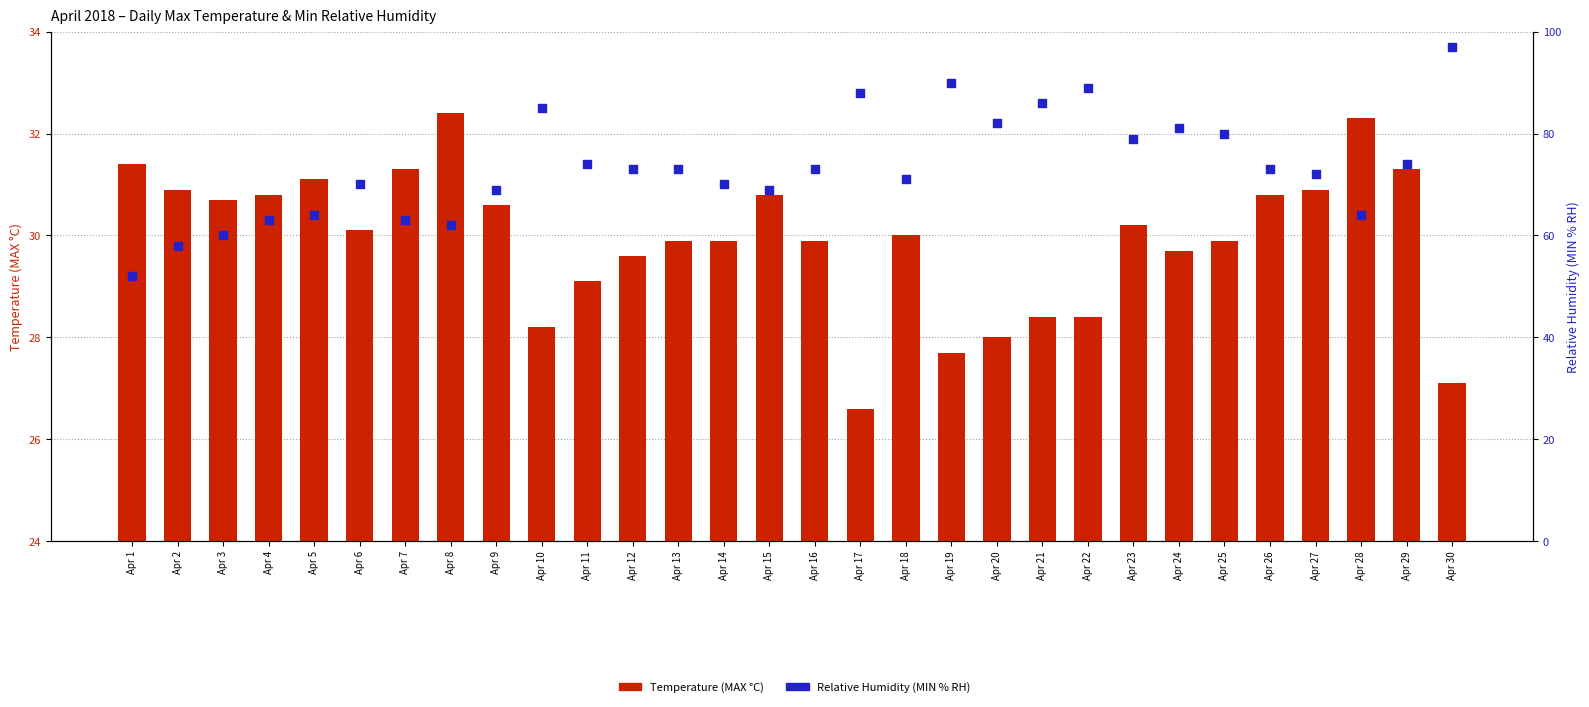

Which series contains the lowest Y value?

Temperature (MAX °C)